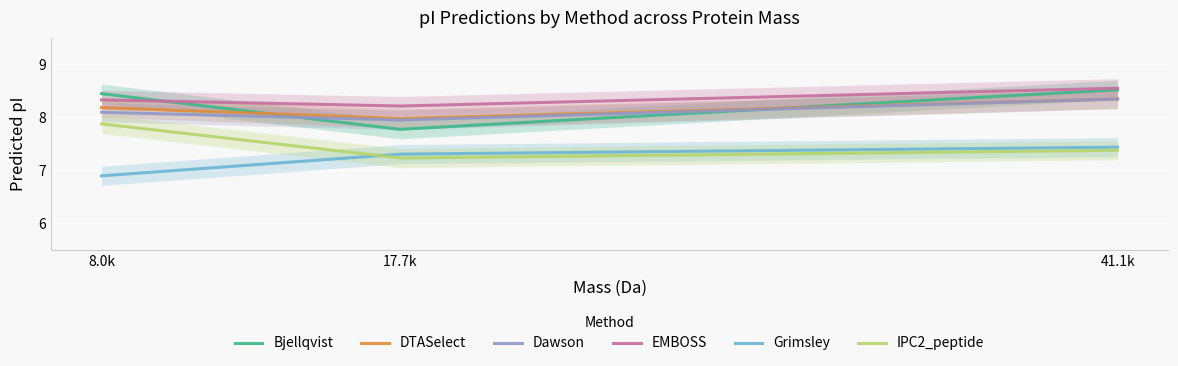

Reading left to right, extract all data points from this chart.

Bjellqvist: 8012.041039999998=8.4	17721.417040000008=7.8	41098.683639999945=8.5
DTASelect: 8012.041039999998=8.2	17721.417040000008=8.0	41098.683639999945=8.3
Dawson: 8012.041039999998=8.1	17721.417040000008=8.0	41098.683639999945=8.3
EMBOSS: 8012.041039999998=8.3	17721.417040000008=8.2	41098.683639999945=8.6
Grimsley: 8012.041039999998=6.9	17721.417040000008=7.3	41098.683639999945=7.4
IPC2_peptide: 8012.041039999998=7.9	17721.417040000008=7.2	41098.683639999945=7.4